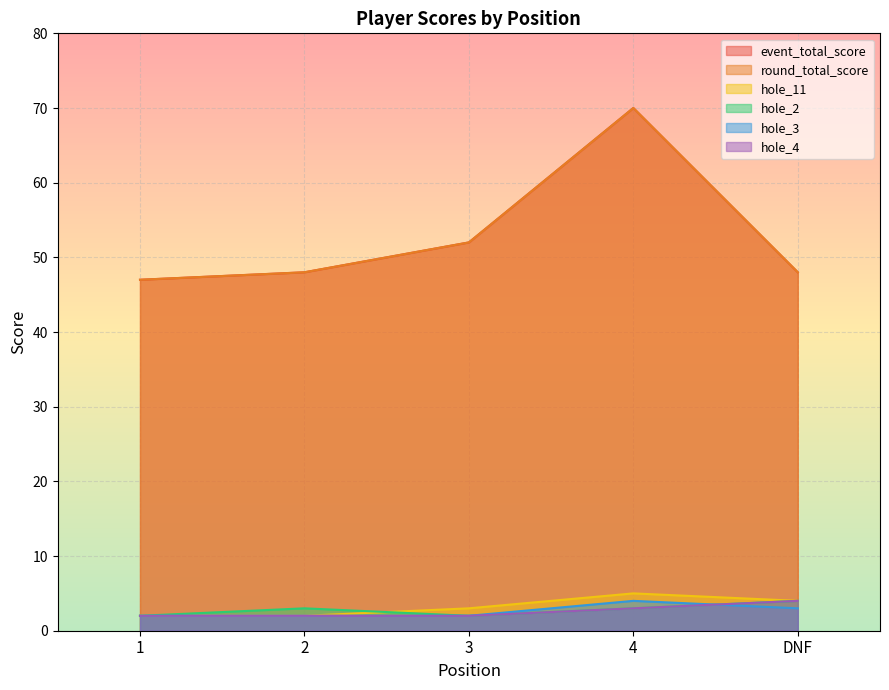

Reading left to right, what are all the values shown in this chart?

event_total_score: 47	48	52	70	48
round_total_score: 47	48	52	70	48
hole_11: 2	2	3	5	4
hole_2: 2	3	2	3	4
hole_3: 2	2	2	4	3
hole_4: 2	2	2	3	4